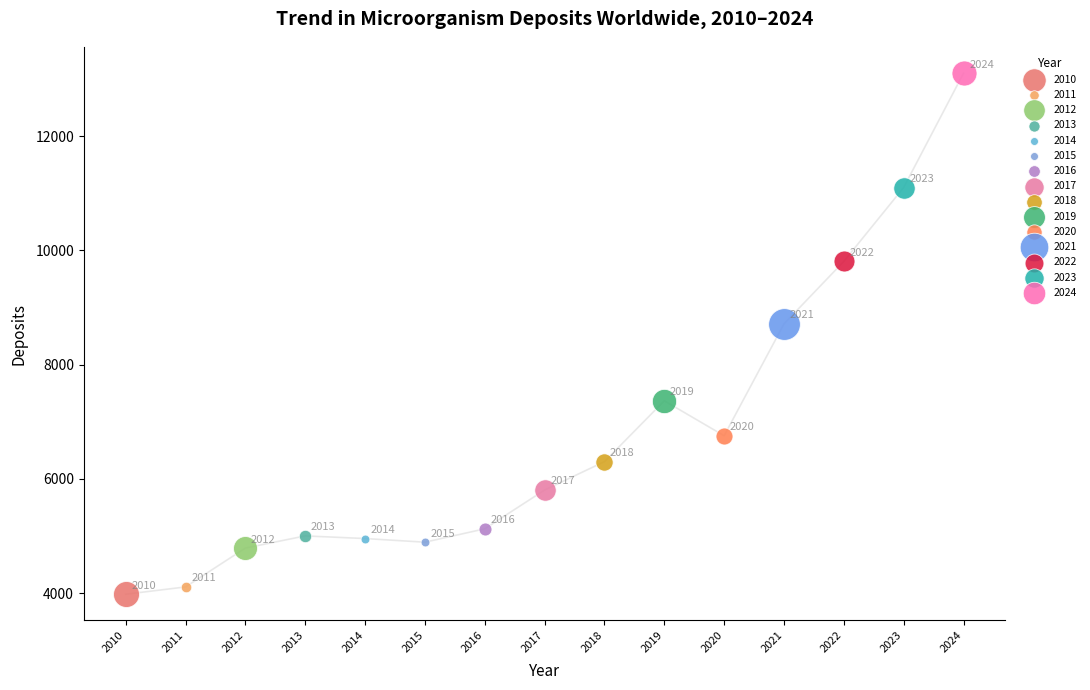

What are all the series names shown in the legend?

2010, 2011, 2012, 2013, 2014, 2015, 2016, 2017, 2018, 2019, 2020, 2021, 2022, 2023, 2024